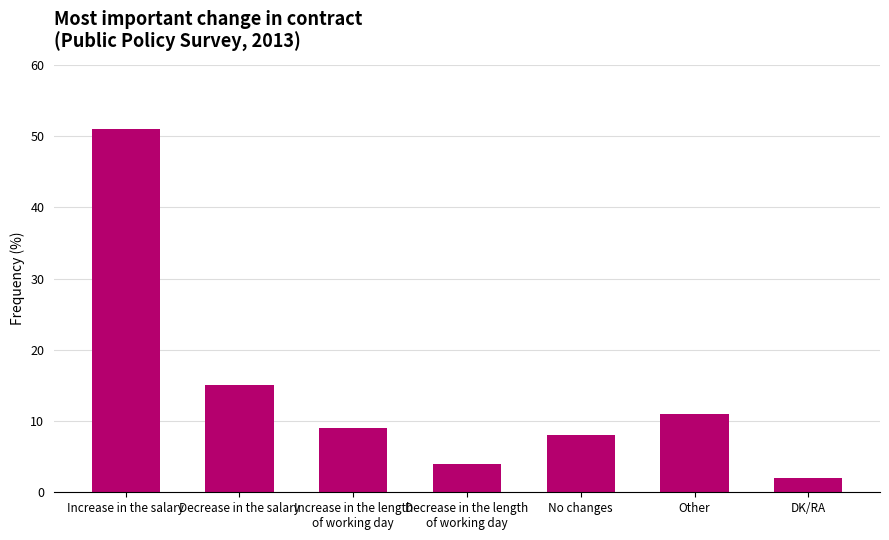

List the labels in order of value, largest first.

Increase in the salary, Decrease in the salary, Other, Increase in the length
of working day, No changes, Decrease in the length
of working day, DK/RA